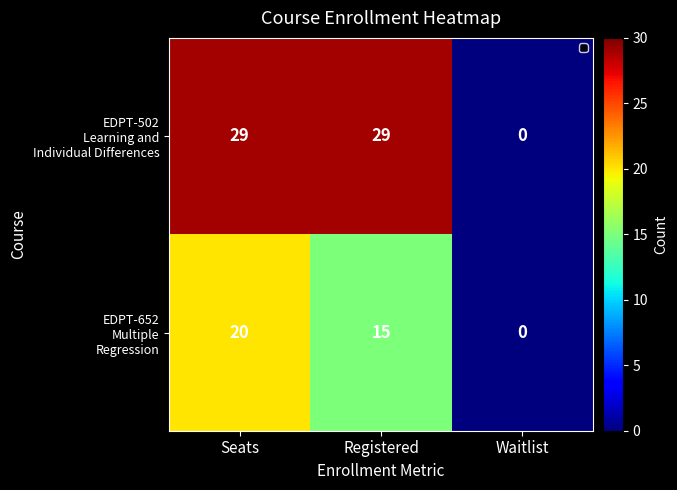

At which category does the chart reach its minimum across all series?

Waitlist